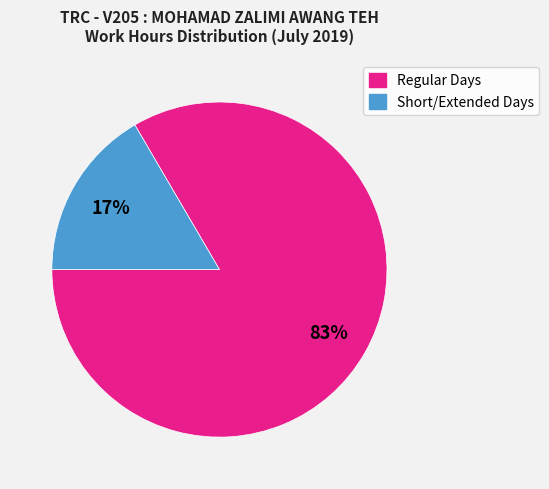

To the nearest percent, what is the average slice percentage?

50%